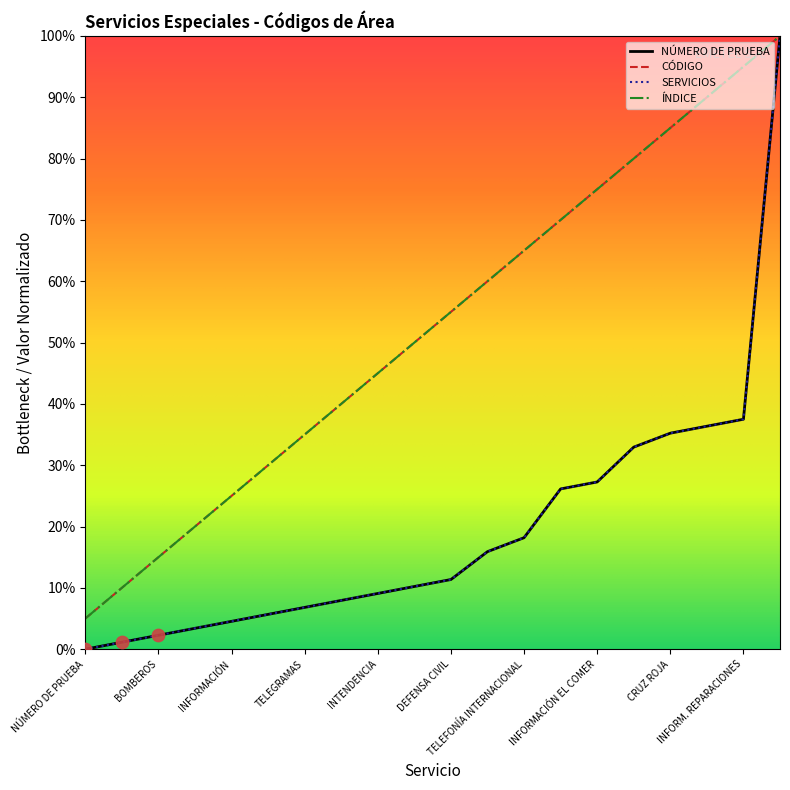

What are all the series names shown in the legend?

NÚMERO DE PRUEBA, CÓDIGO, SERVICIOS, ÍNDICE